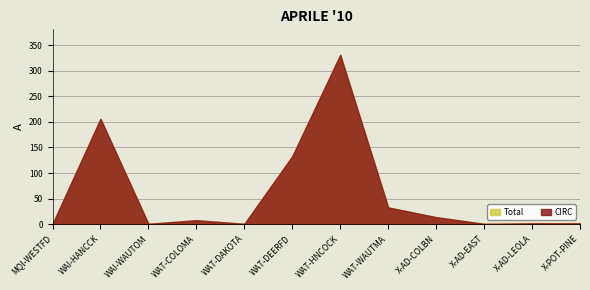

What is the sum of all CIRC values?

733